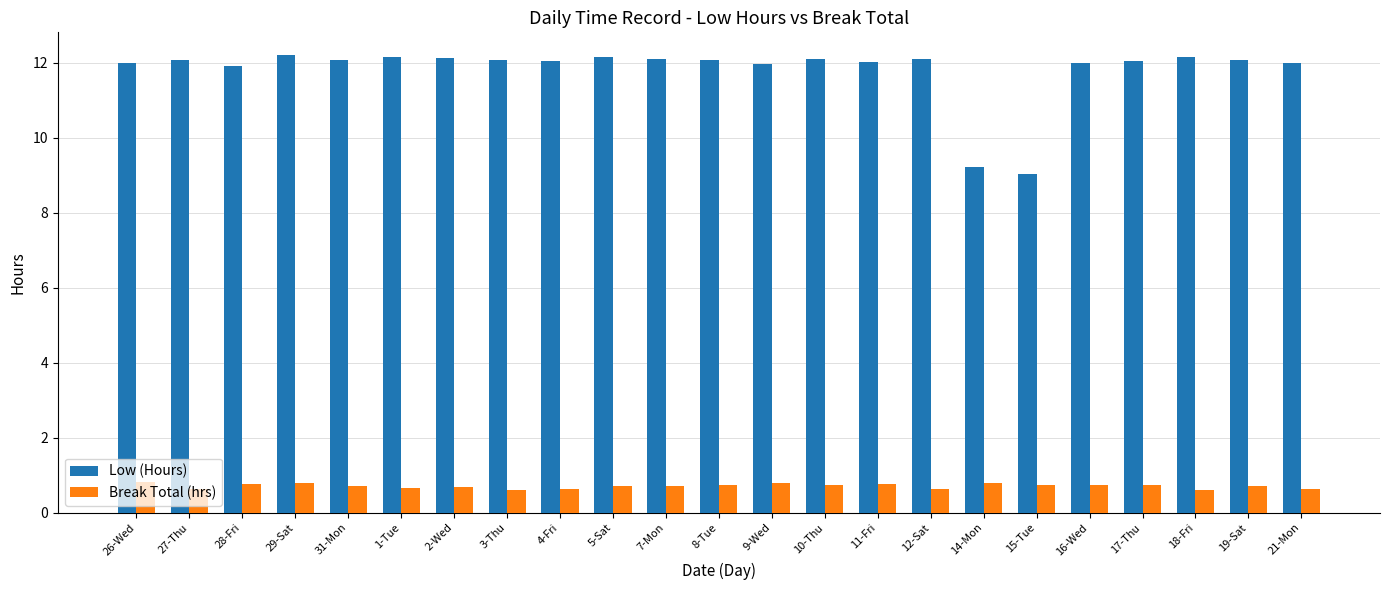

Which series changed the most between 26-Wed and 15-Tue?

Low (Hours)